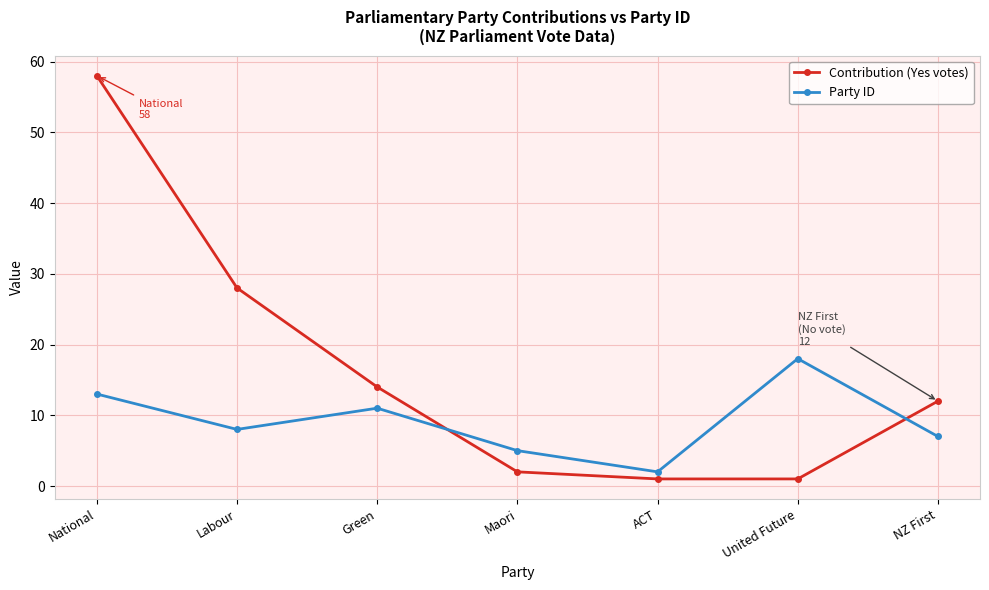

Does the chart have visible grid lines?

Yes